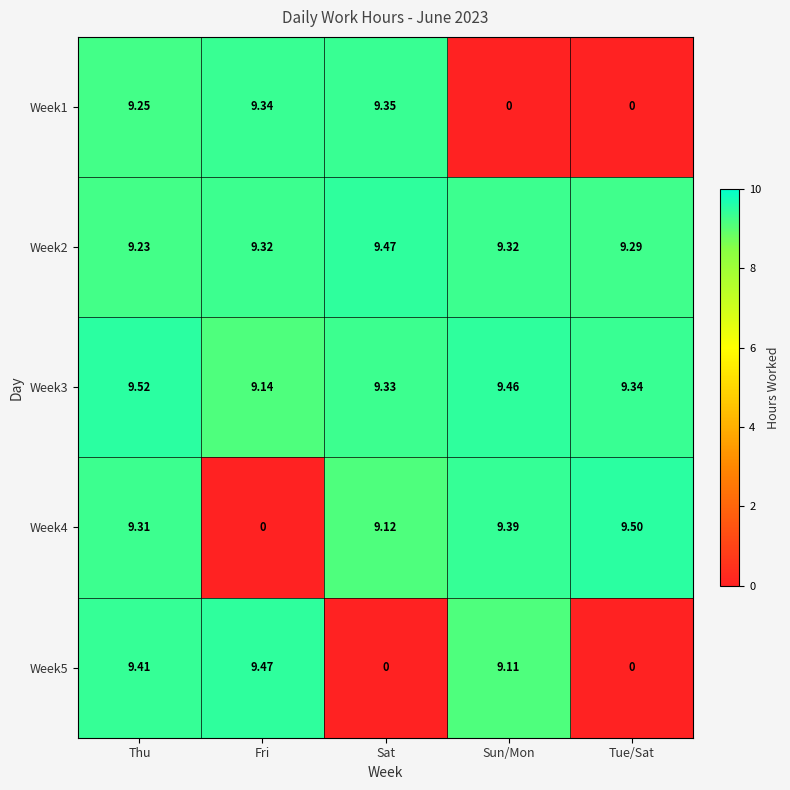

At which category is the sum across all series the highest?

Thu